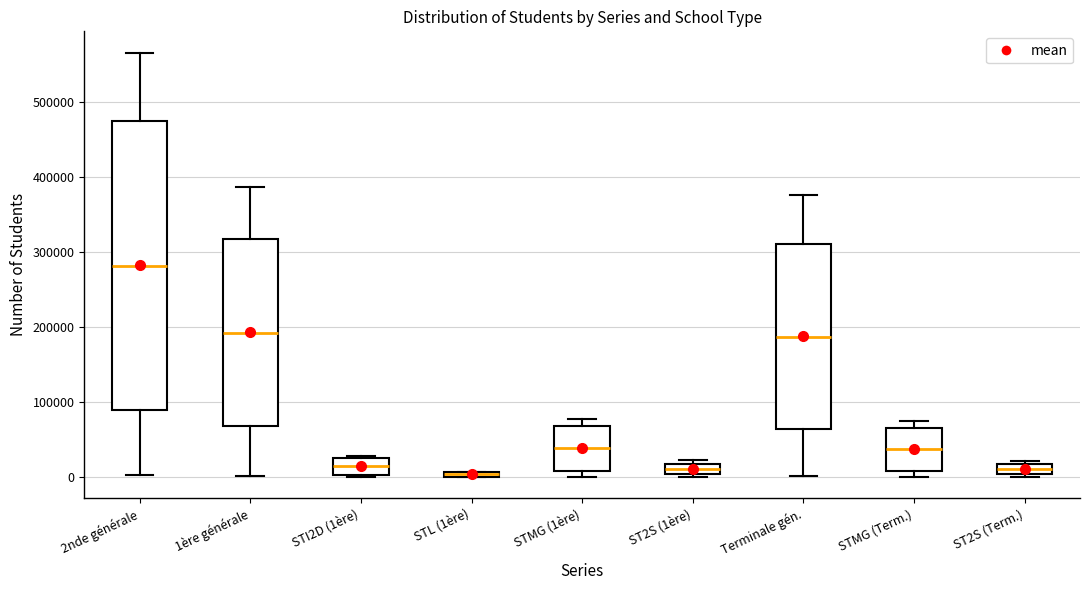

Where does the lower whisker of the box for 2nde générale end on the y-axis? The values are not printed on the chart, so give them approximately, as read against the axis.

0